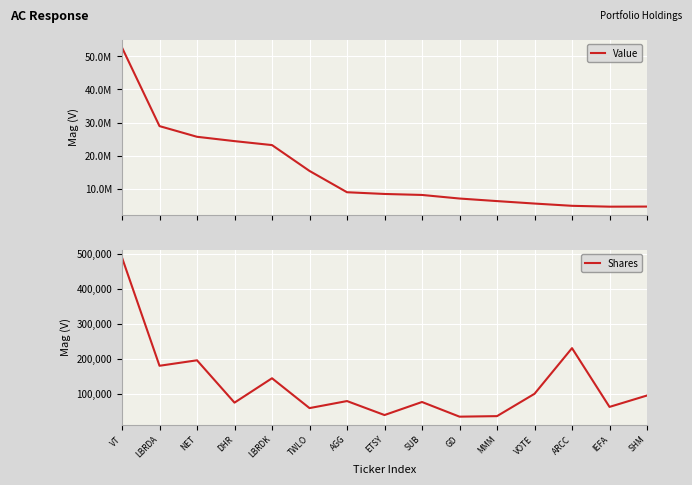

What are all the series names shown in the legend?

Value, Shares